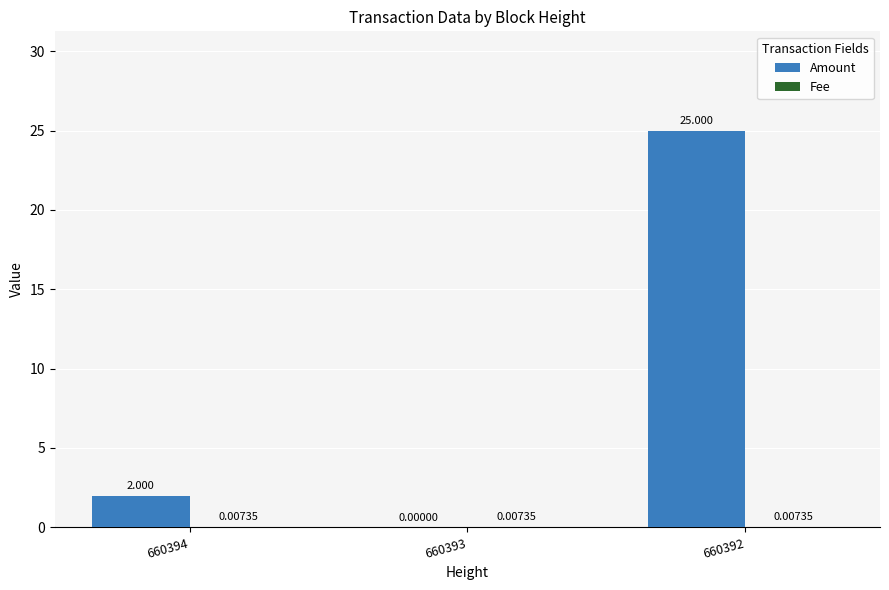

Which series has the largest total across all categories?

Amount